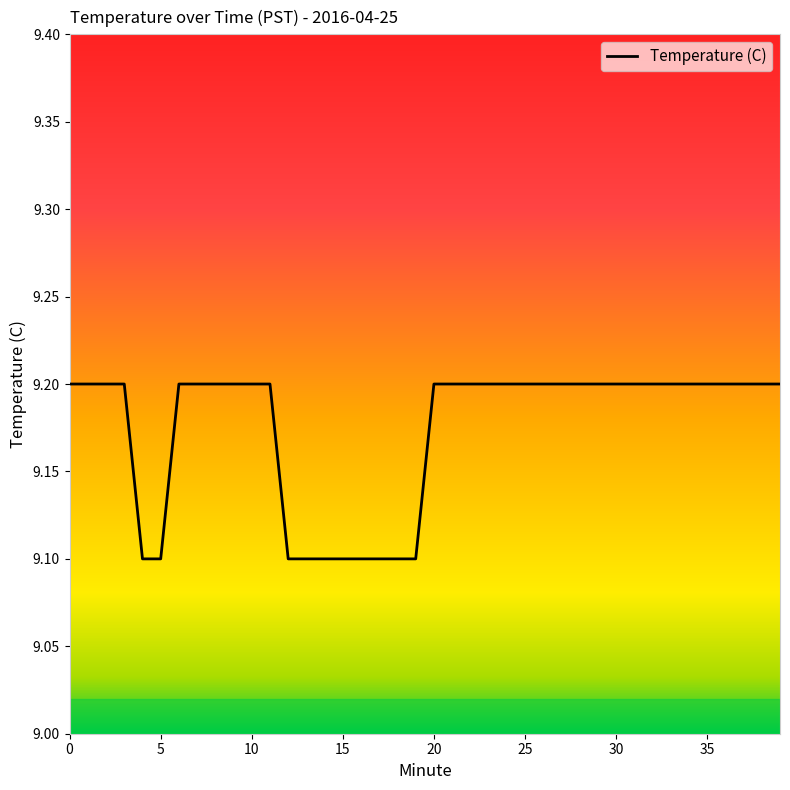

What is the maximum value shown in the chart?

9.2